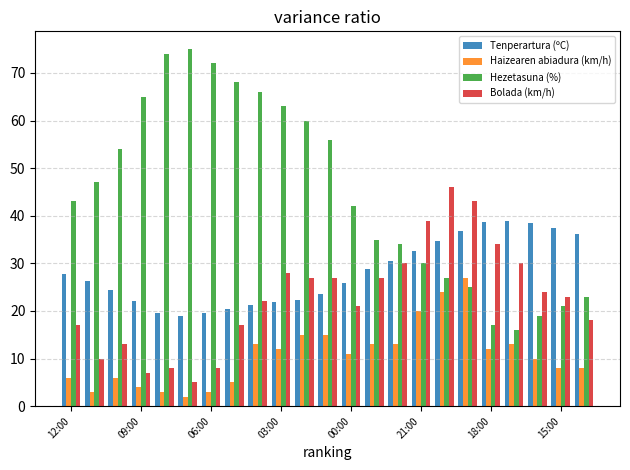

How many series are shown in this chart?

4